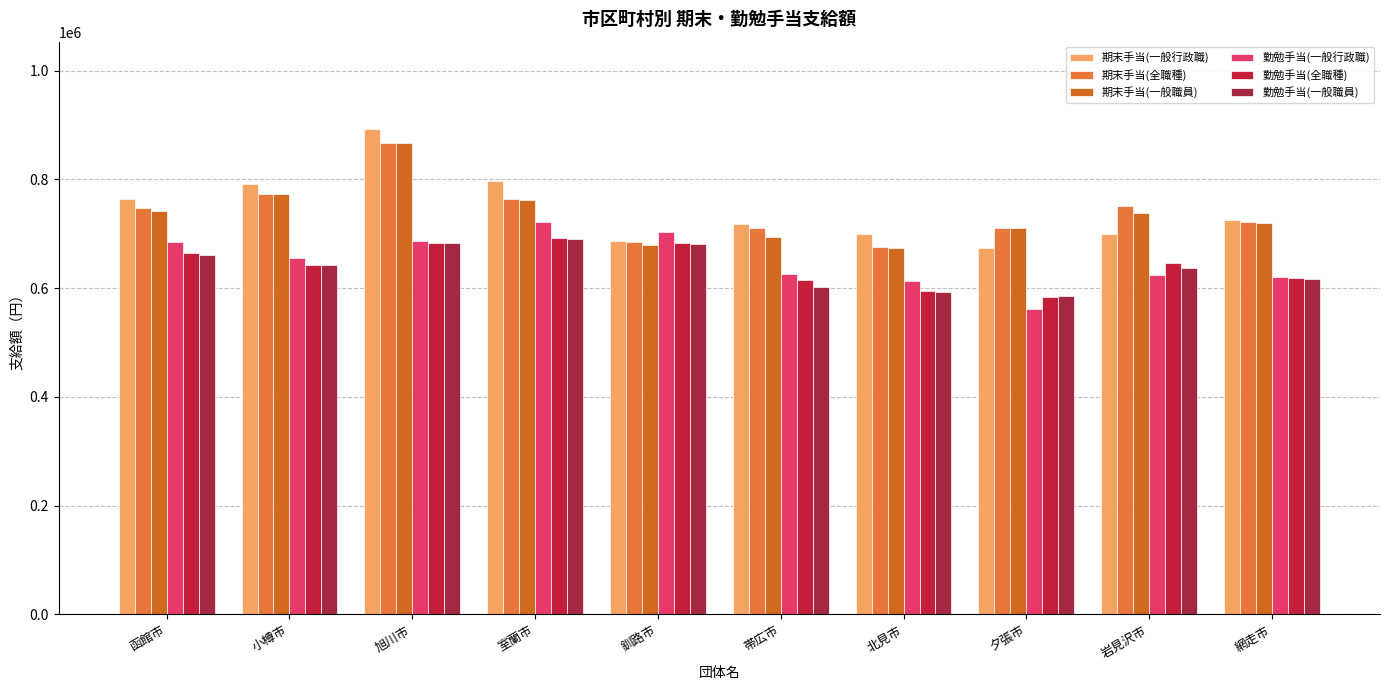

The 勤勉手当(全職種) series shows 1224538 at 室蘭市. True or false?

False